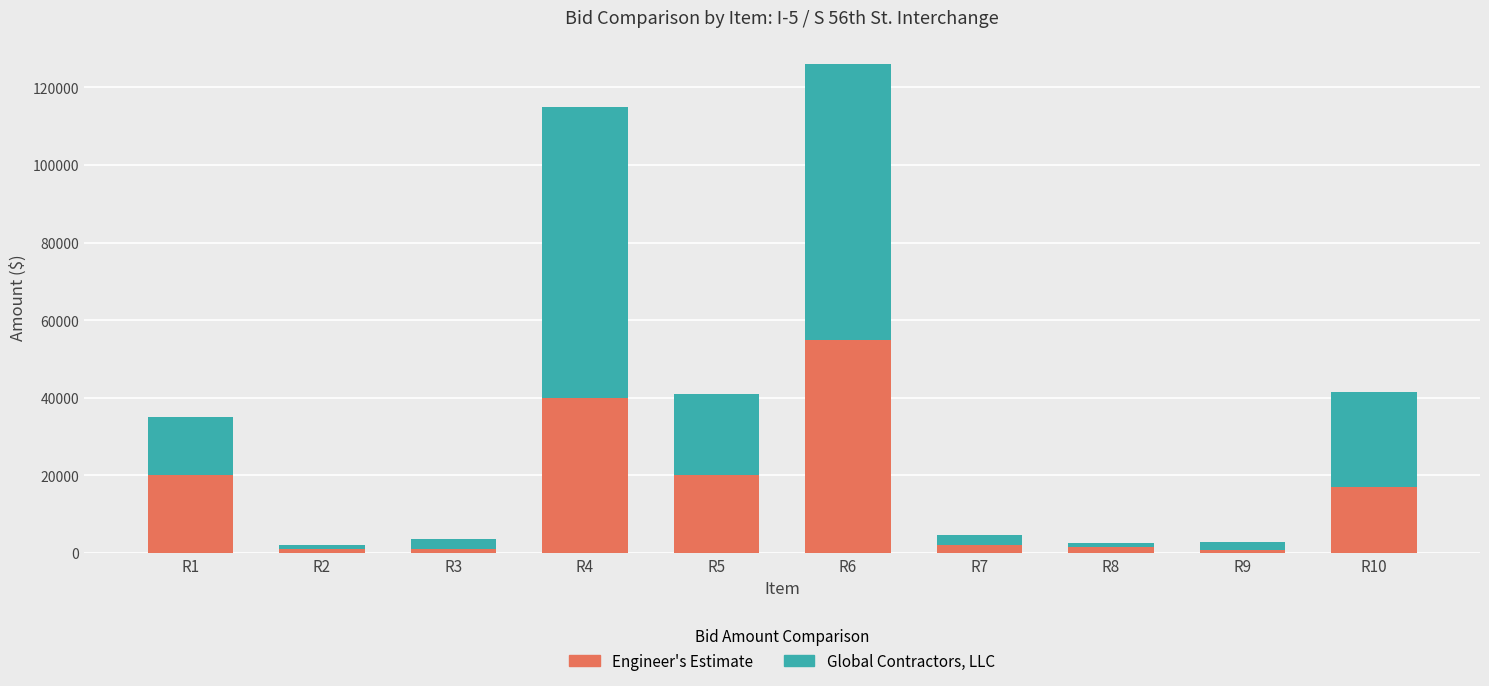

How many series are shown in this chart?

2